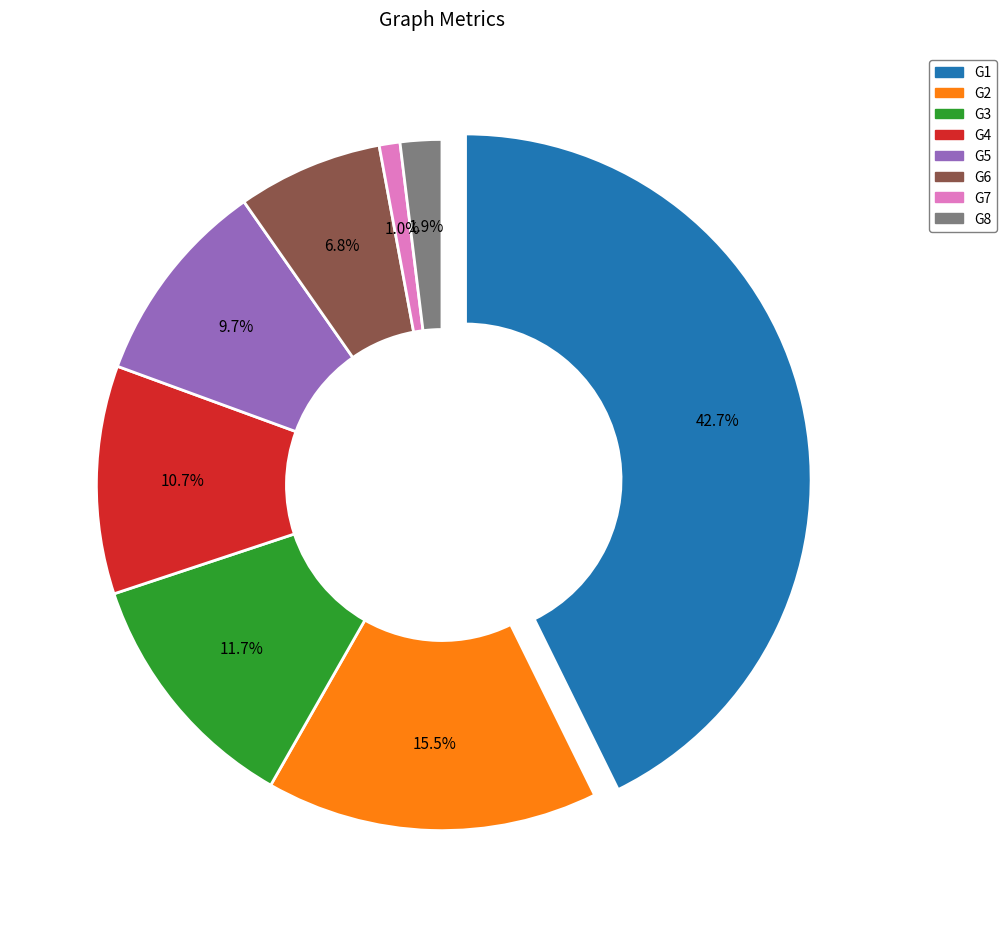

What percentage is NOT represented by G7?

99.0%